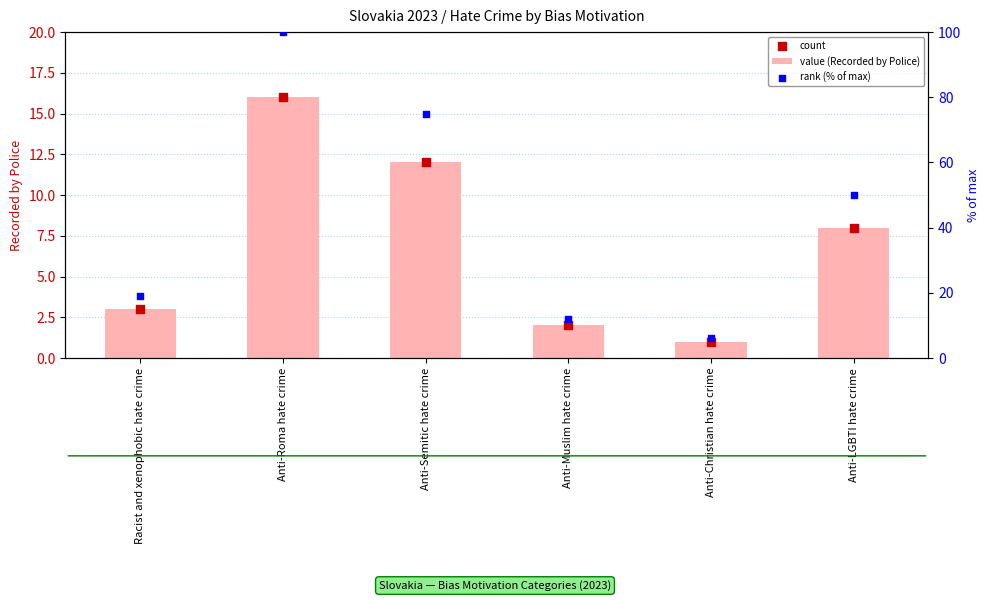

Which series contains the lowest Y value?

value (Recorded by Police)